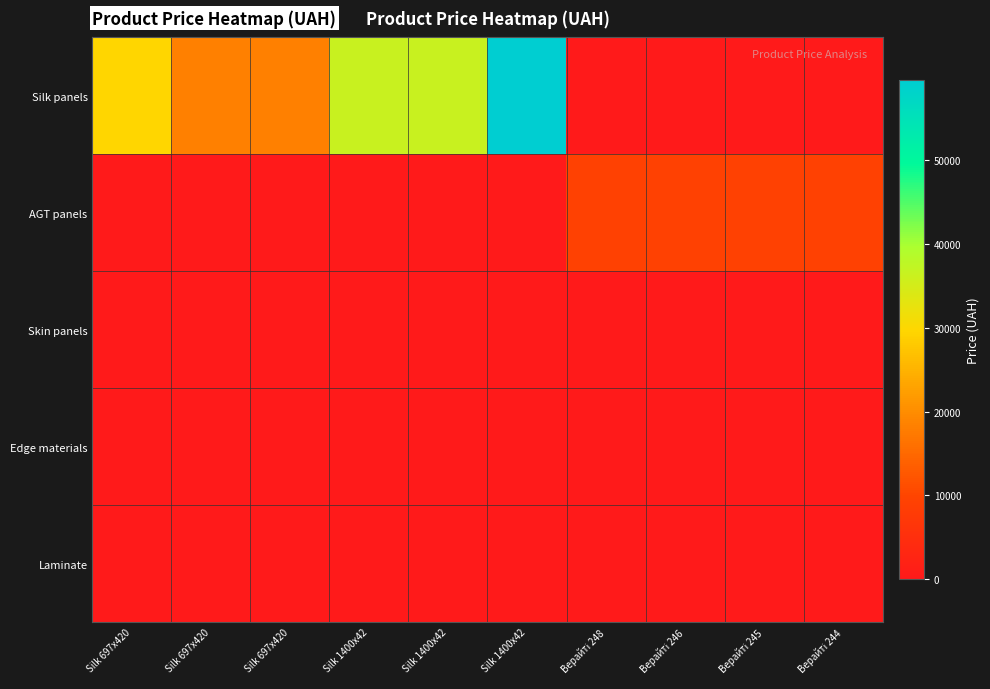

What is the maximum value shown in the chart?

59523.0